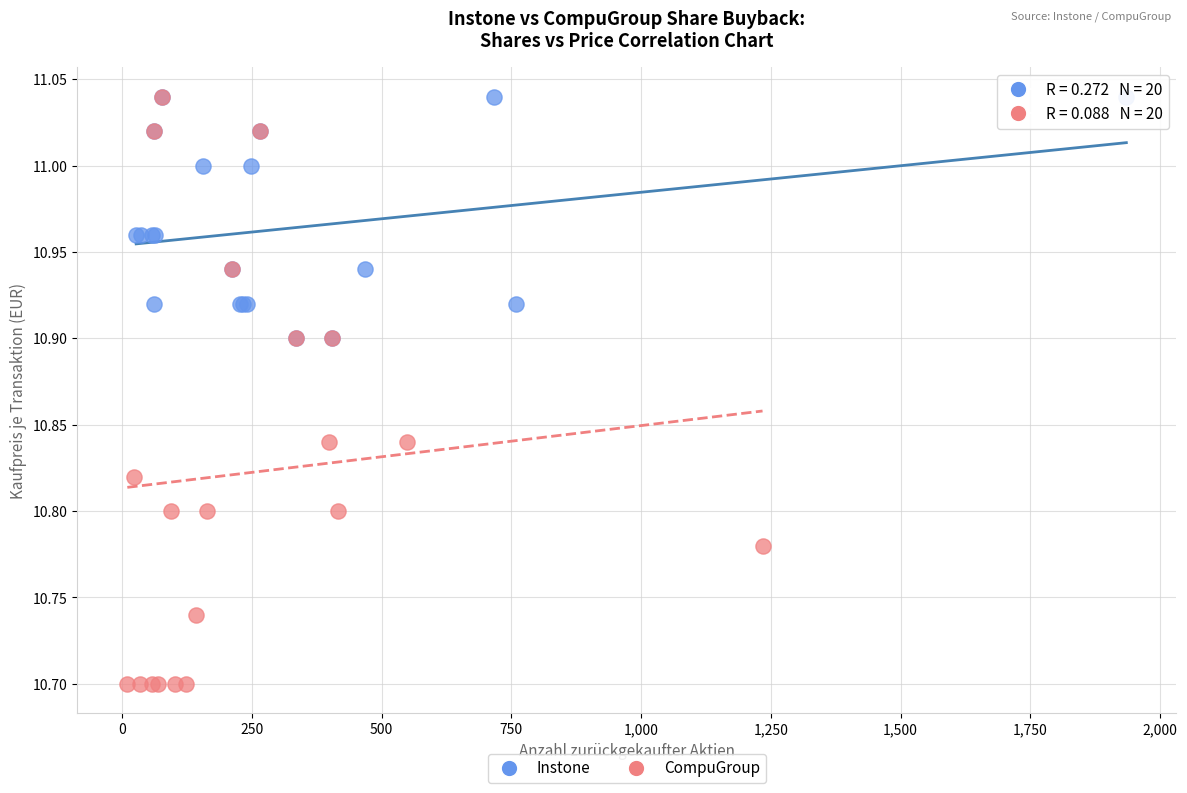

Which series reaches the minimum Y coordinate?

CompuGroup